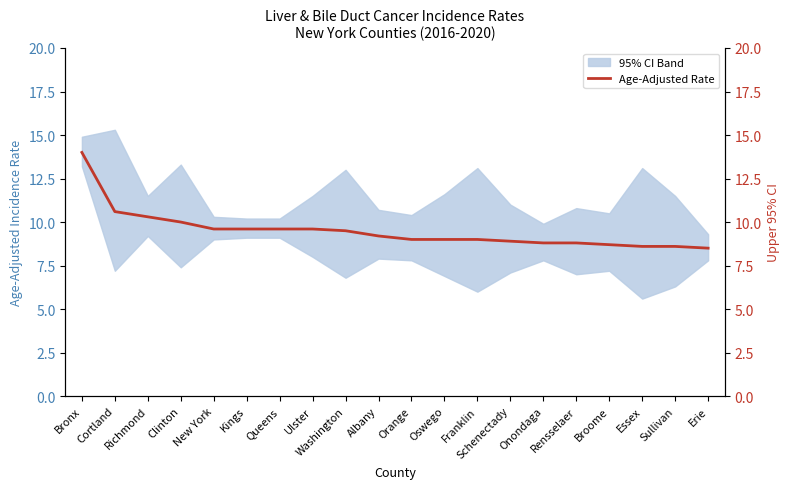

How many data points does each series have?

20